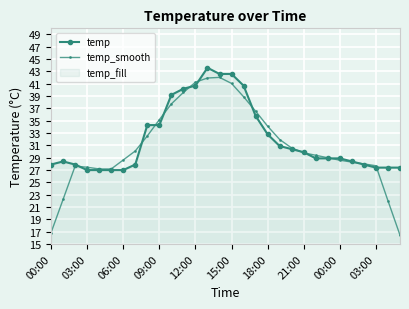

Is it true that temp equals 12.0 at 19?

False